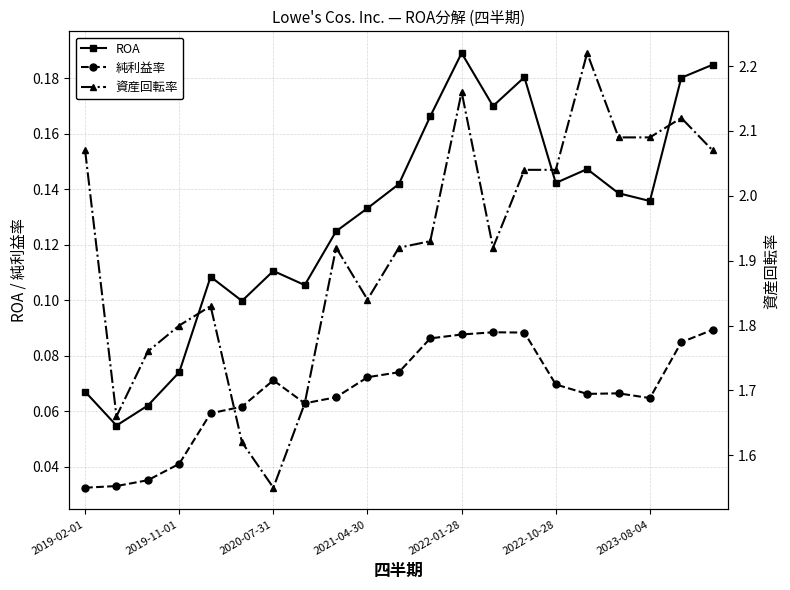

What is the value of the ROA point at the 7th from the left?

0.1